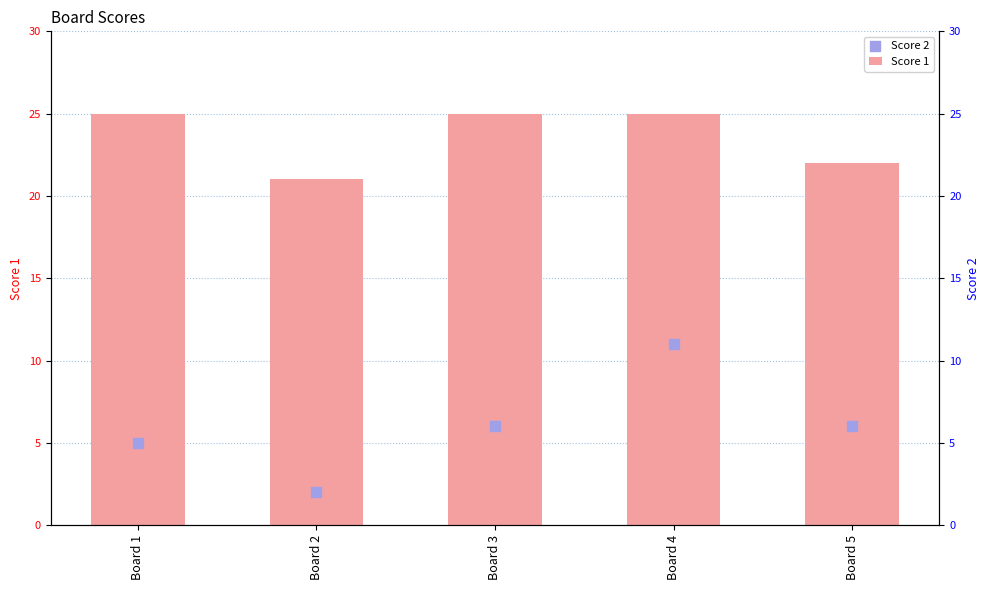

Which series contains the lowest Y value?

Score 2